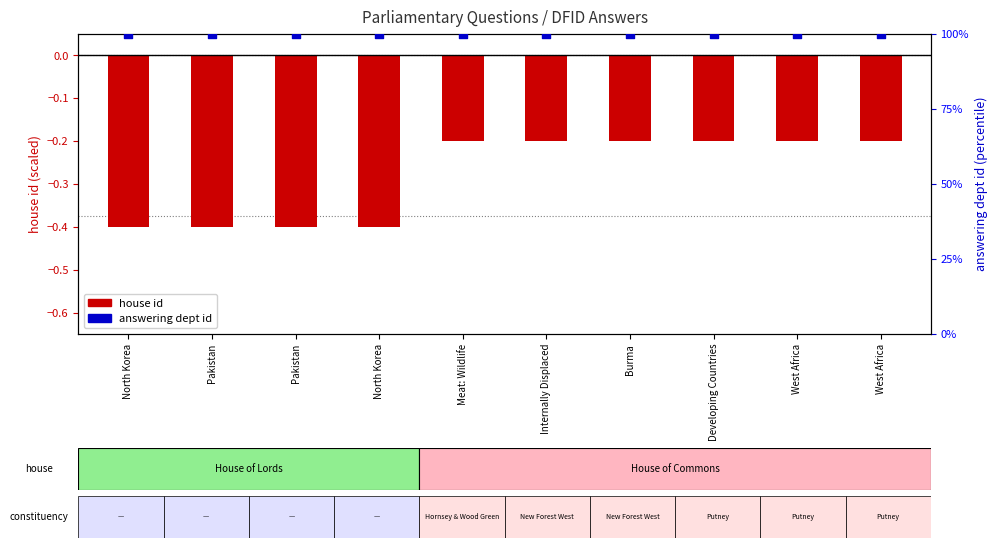

At how many categories does at least one series exceed 2?

10